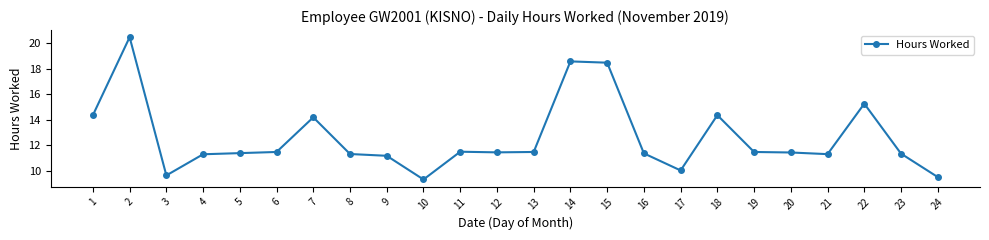

At which category does the chart reach its peak across all series?

2